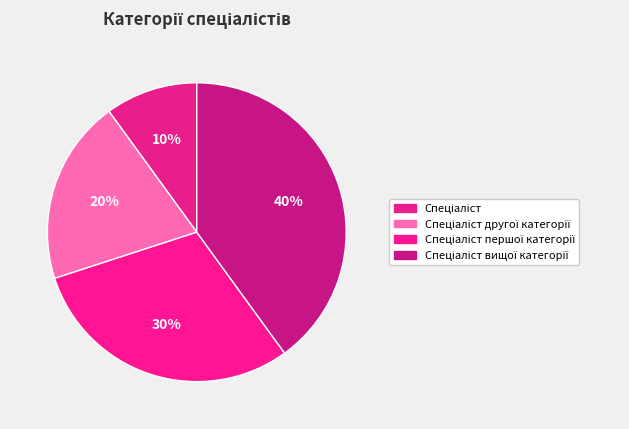

The Спеціаліст вищої категорії slice represents 40% of the pie. True or false?

True